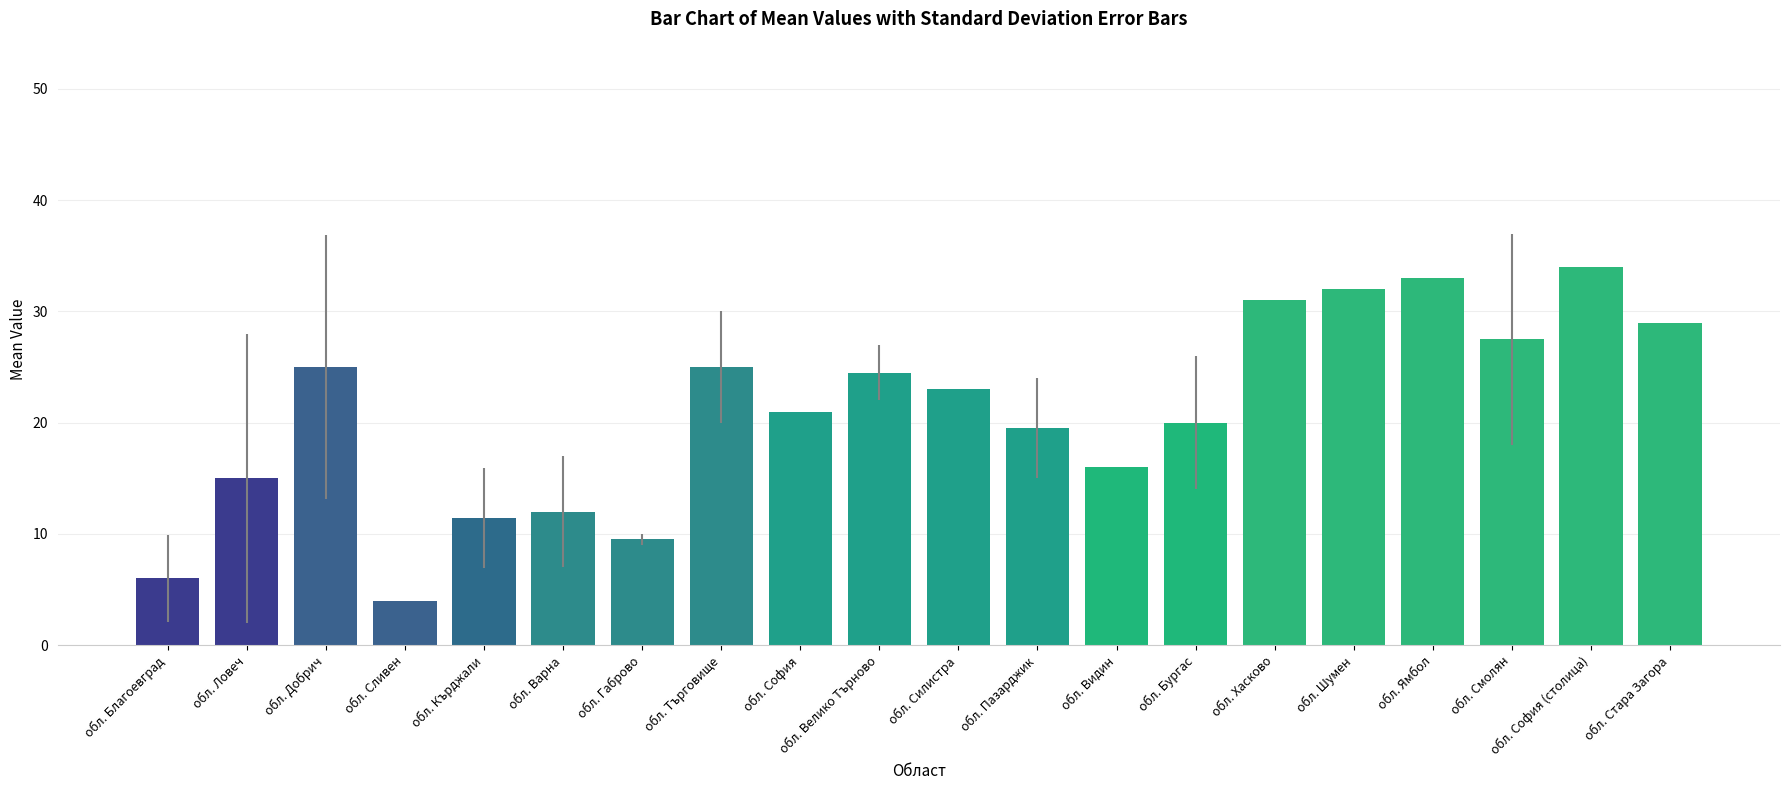

Reading right to left, extract all data points from this chart.

29.0	34.0	27.5	33.0	32.0	31.0	20.0	16.0	19.5	23.0	24.5	21.0	25.0	9.5	12.0	11.4	4.0	25.0	15.0	6.0